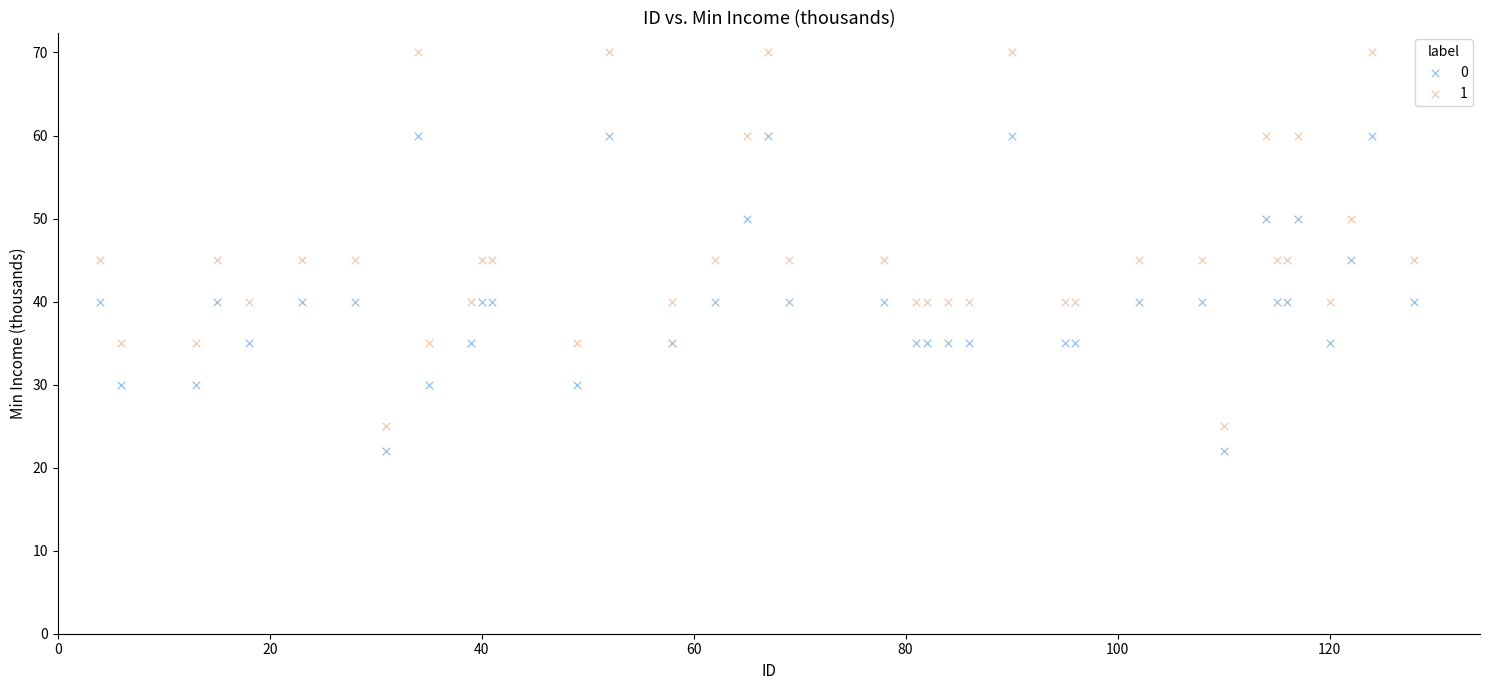

What are all the series names shown in the legend?

0, 1